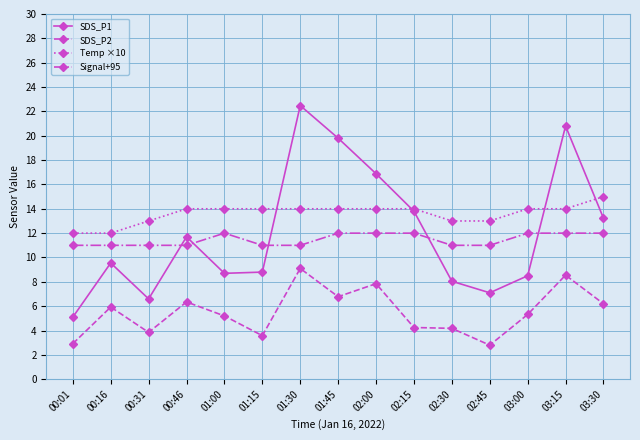

True or false: Temp ×10 and Signal+95 intersect in this chart.

False